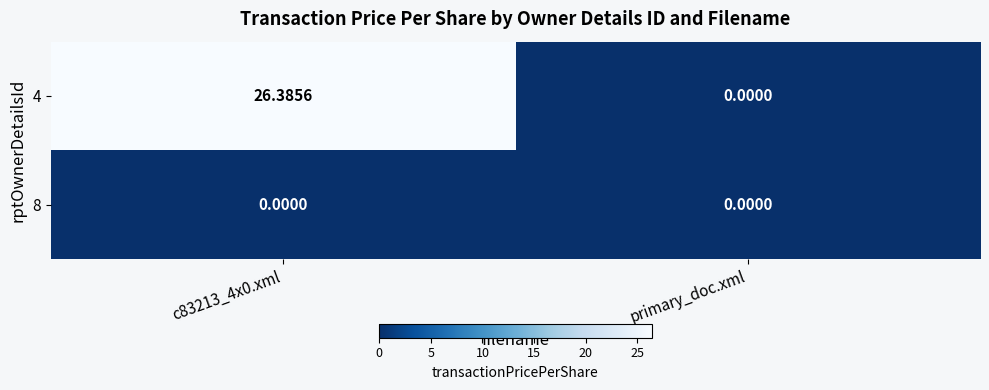

Which series has the widest spread of values?

4